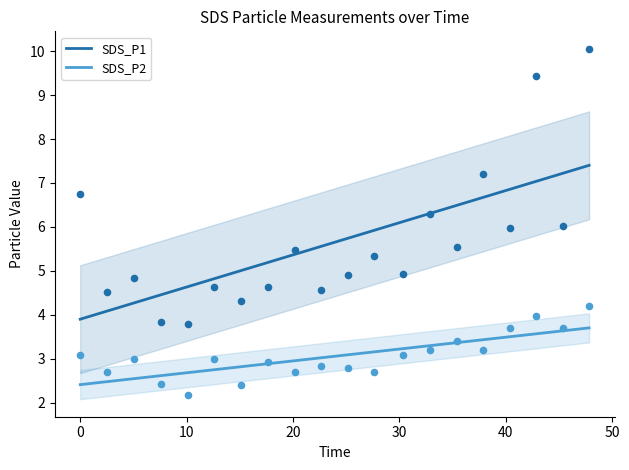

At how many categories does at least one series exceed 3?

20